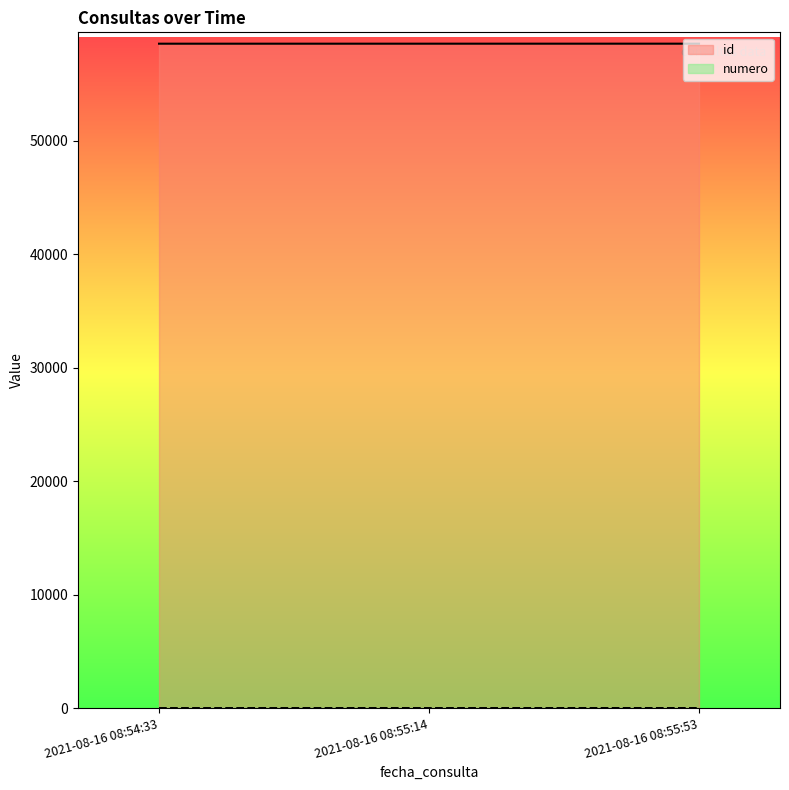

How many data points in numero are above 2?

1